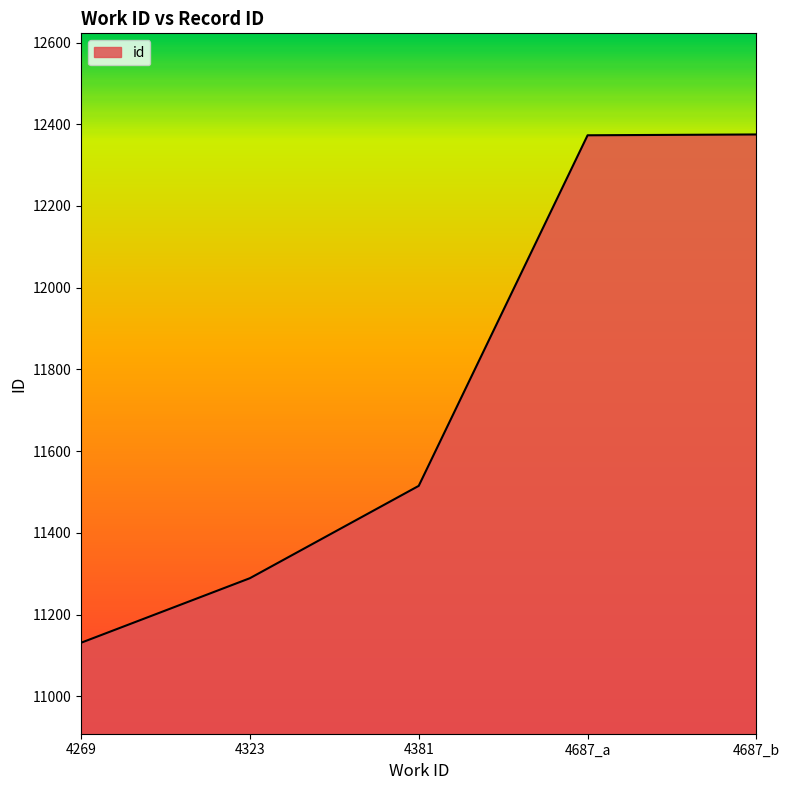

What is the difference between the maximum and minimum values?

1244